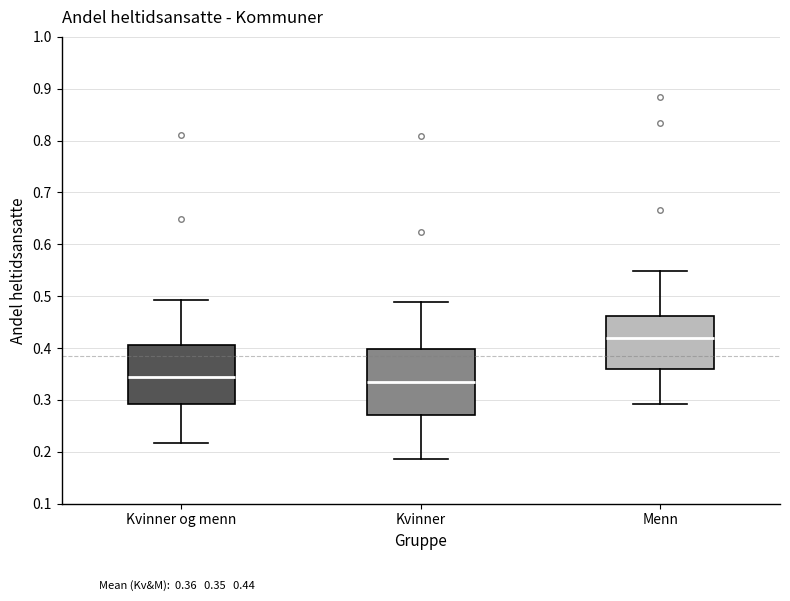

Where does the upper whisker of the box for Kvinner end on the y-axis? The values are not printed on the chart, so give them approximately, as read against the axis.

0.49